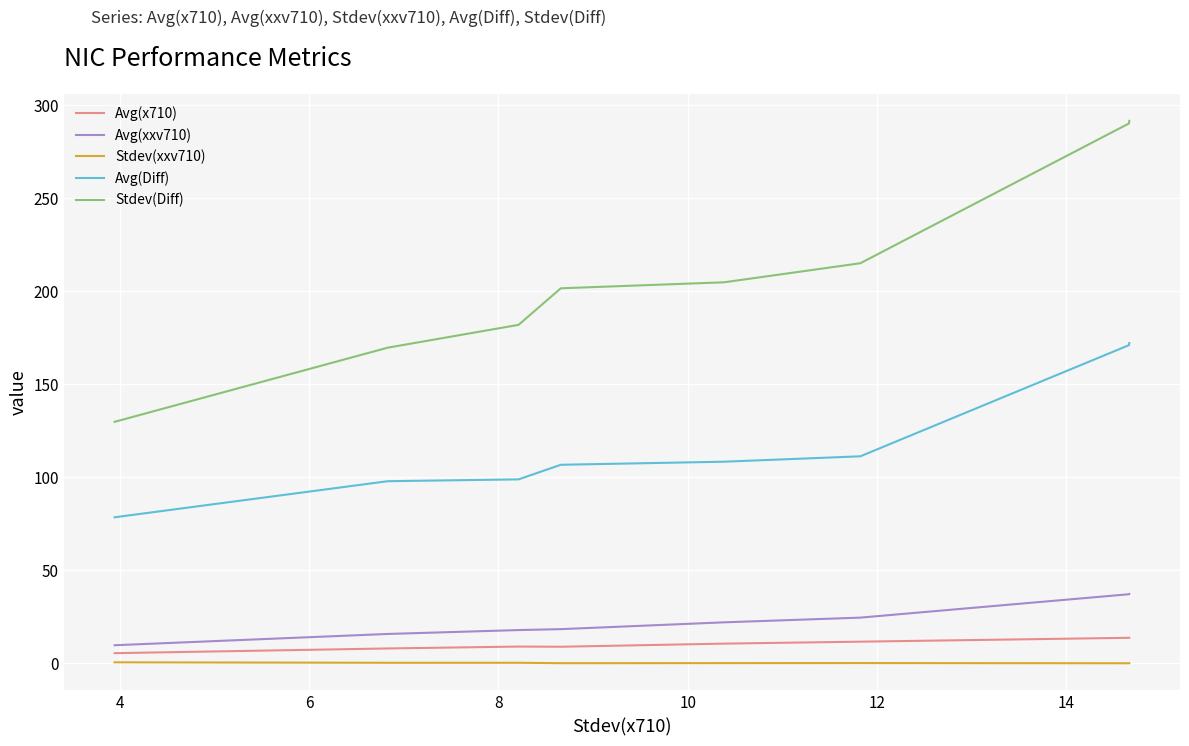

Which series has the largest range (max minus min)?

Stdev(Diff)